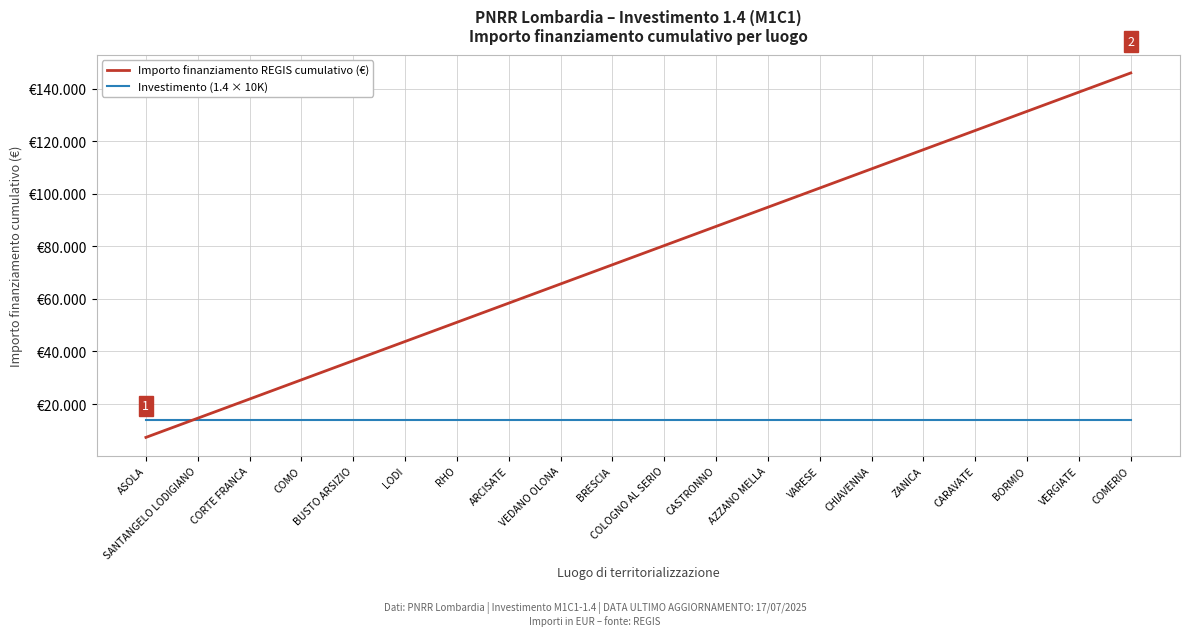

Which series has the largest total across all categories?

Importo finanziamento REGIS cumulativo (€)